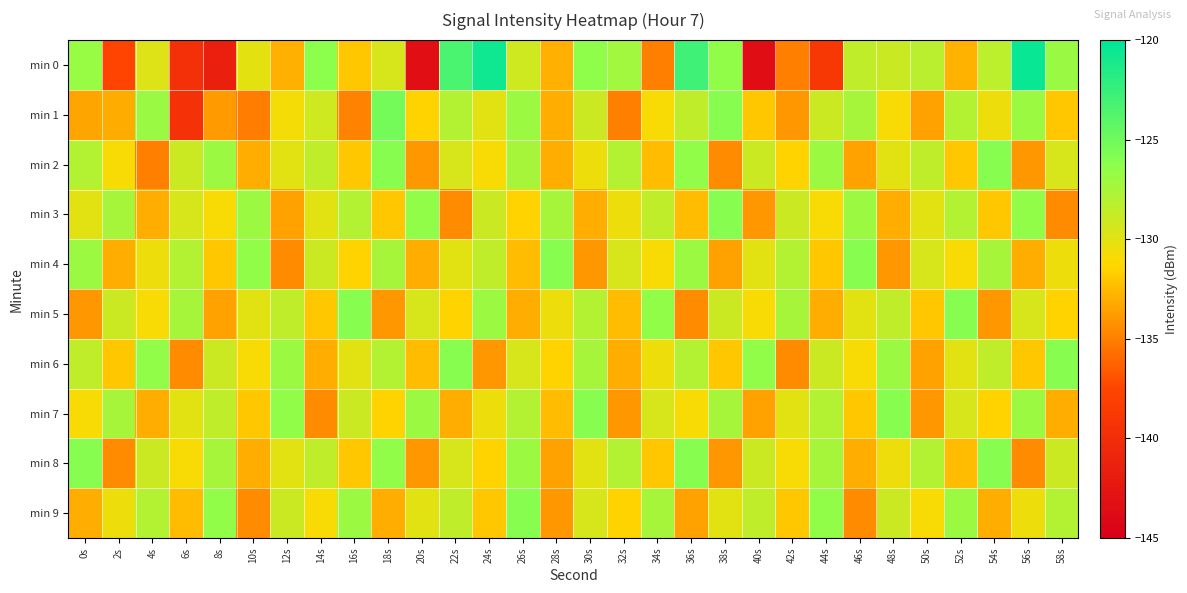

Between 0s and 38s, which is larger?

38s